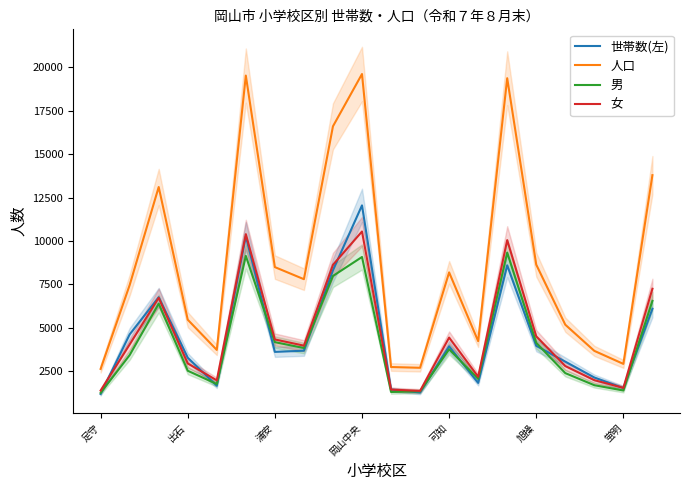

What is the minimum value for 女?

1358